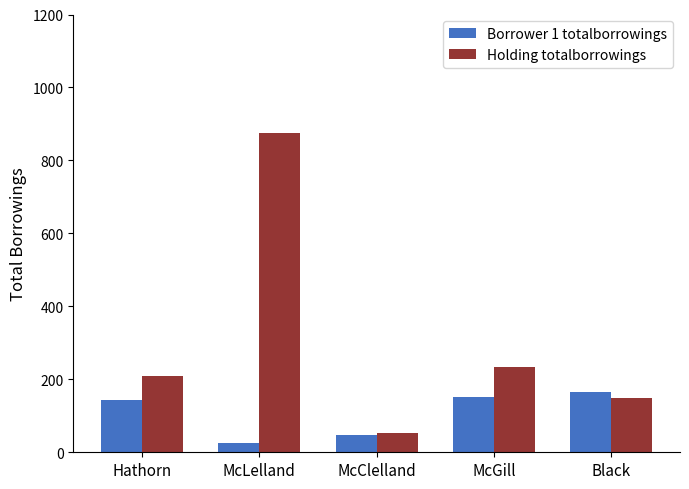

Rank the series by their average value, from lowest to highest.

Borrower 1 totalborrowings, Holding totalborrowings